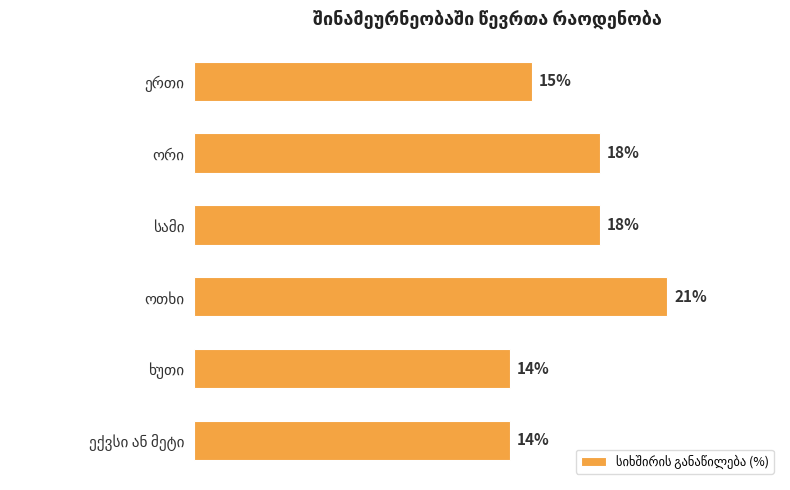

What is the average value?

17